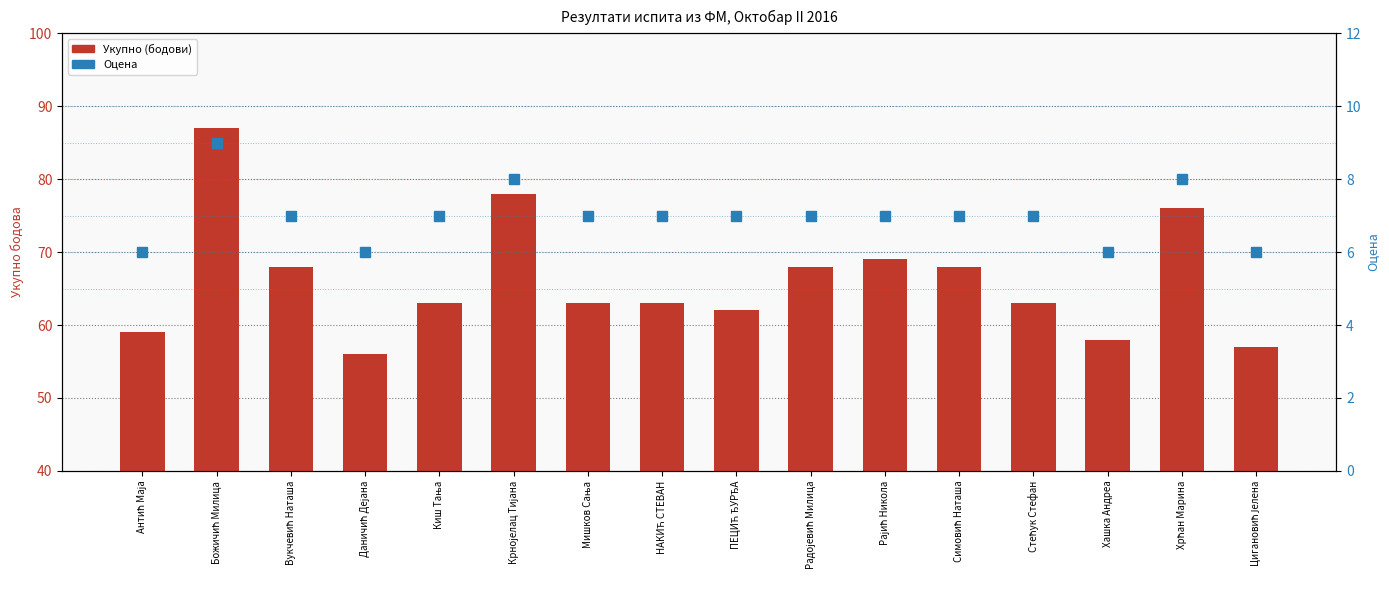

At which label does Оцена reach its peak?

Божичић Милица